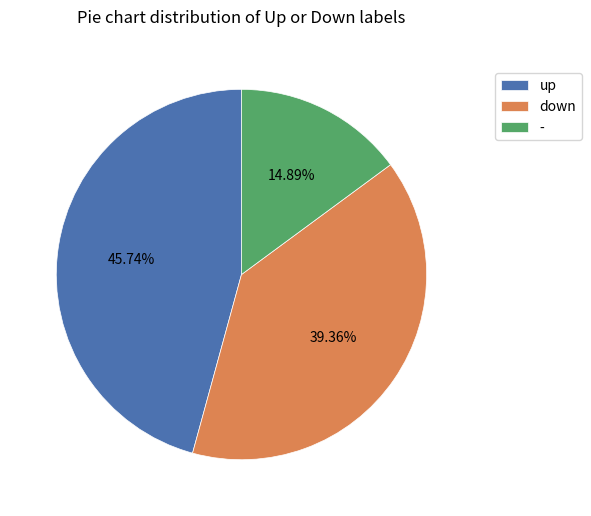

Count the number of slices in the pie.

3